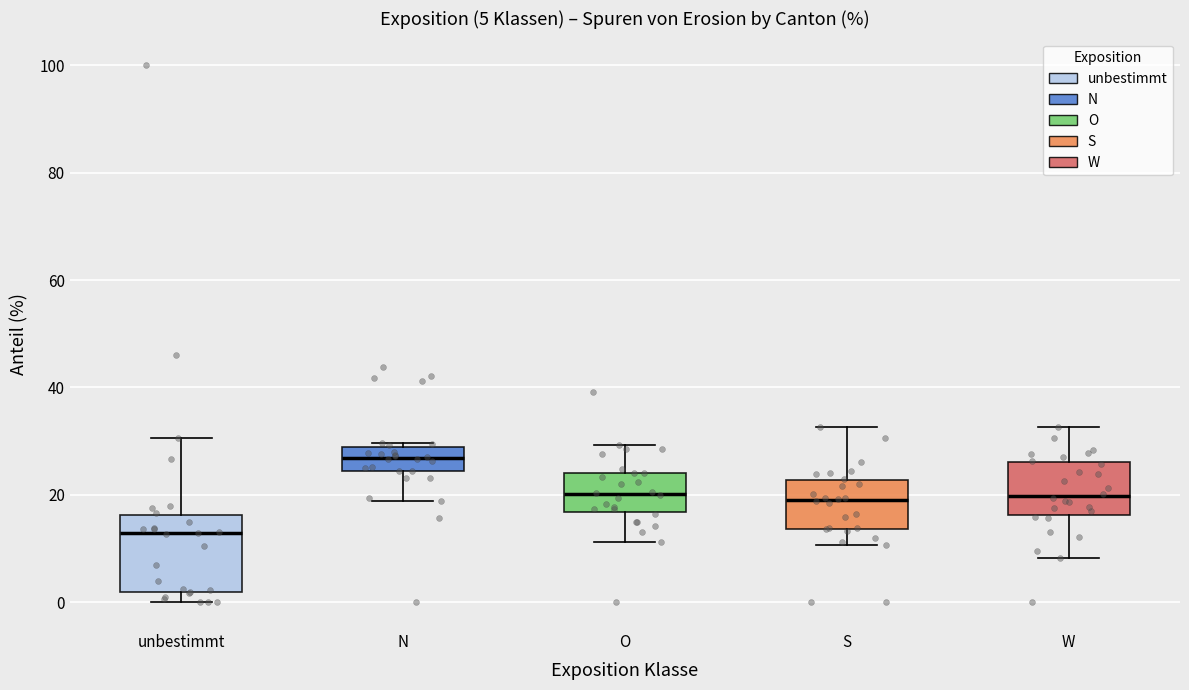

Which box has the highest median line?

N